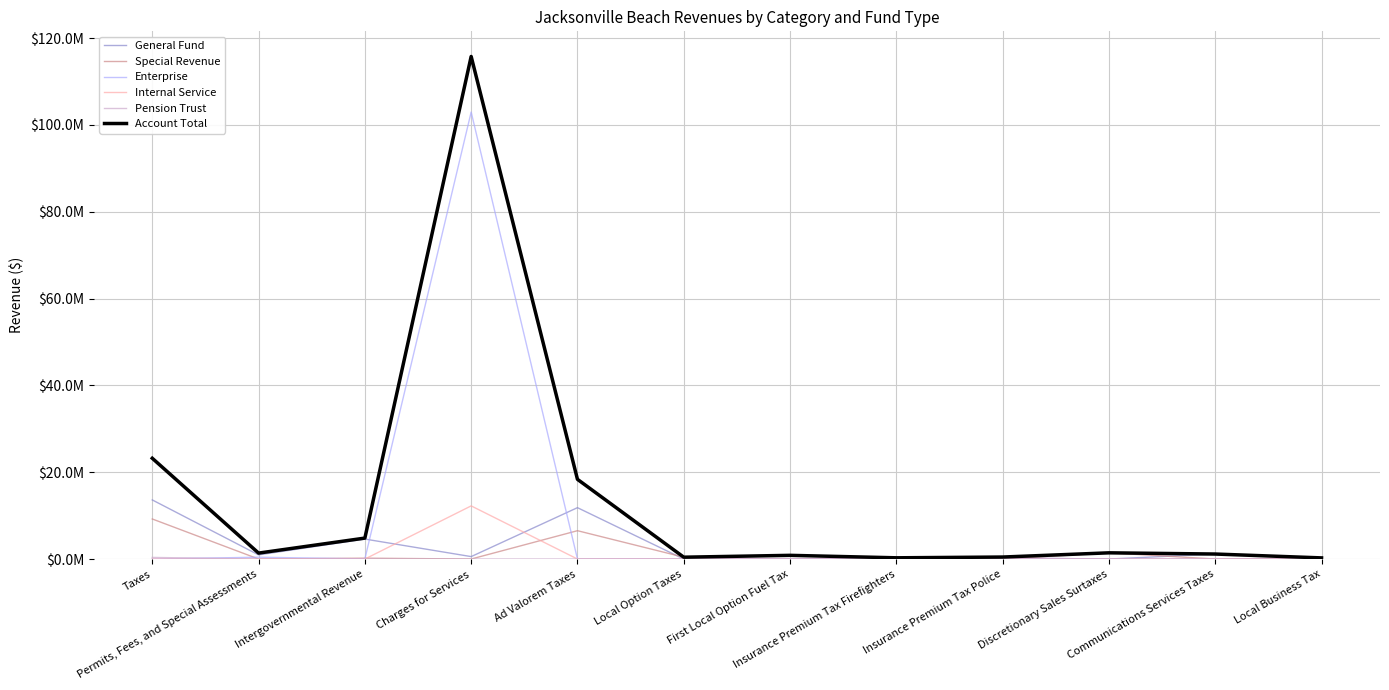

Is this an area chart (filled region under the line)?

No